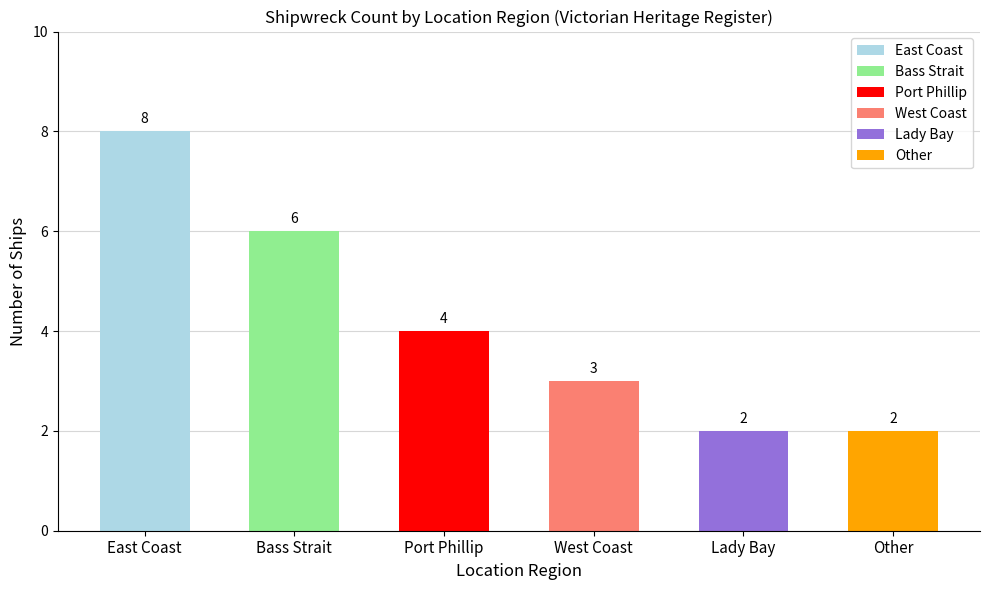

What is the change in value from Bass Strait to Other?

-4